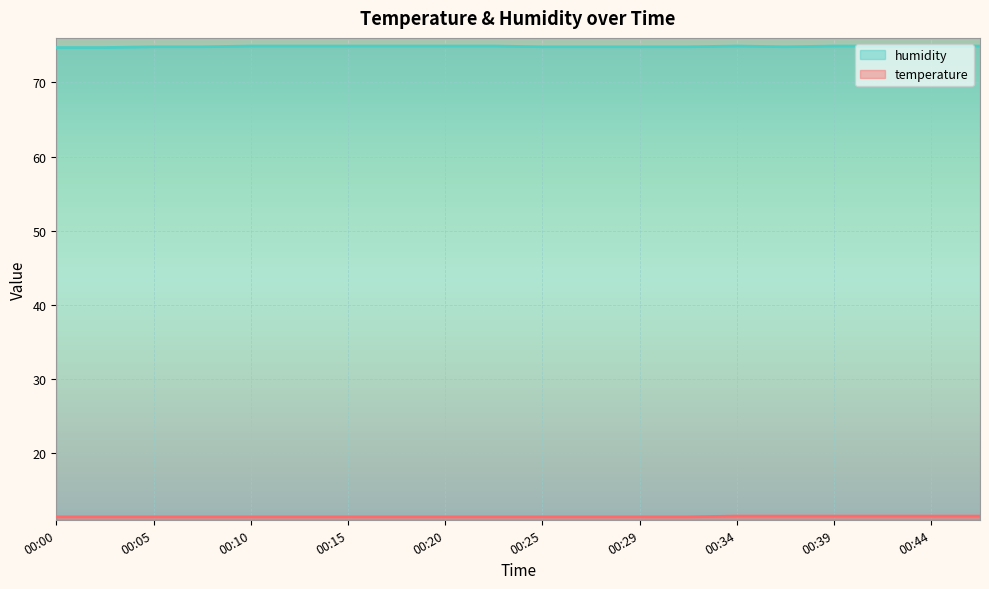

Rank the series by their average value, from highest to lowest.

humidity, temperature